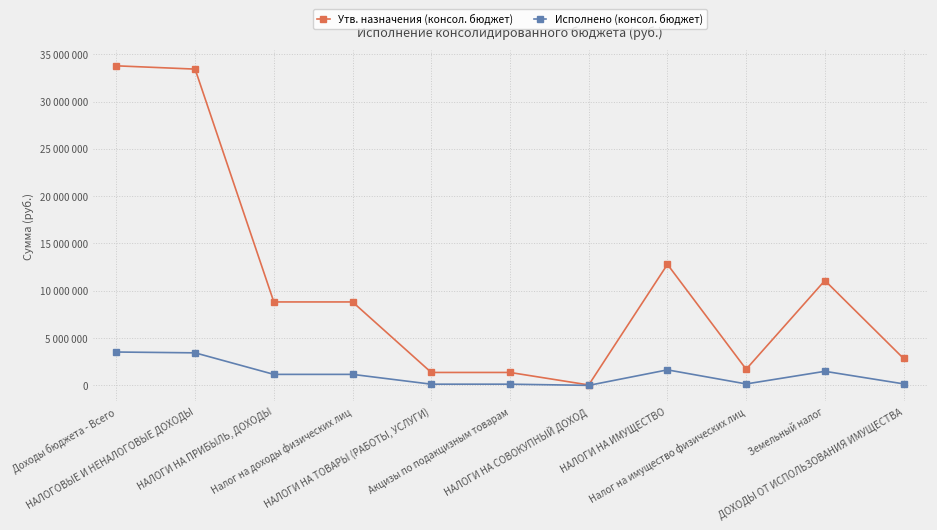

Does the chart have visible grid lines?

Yes